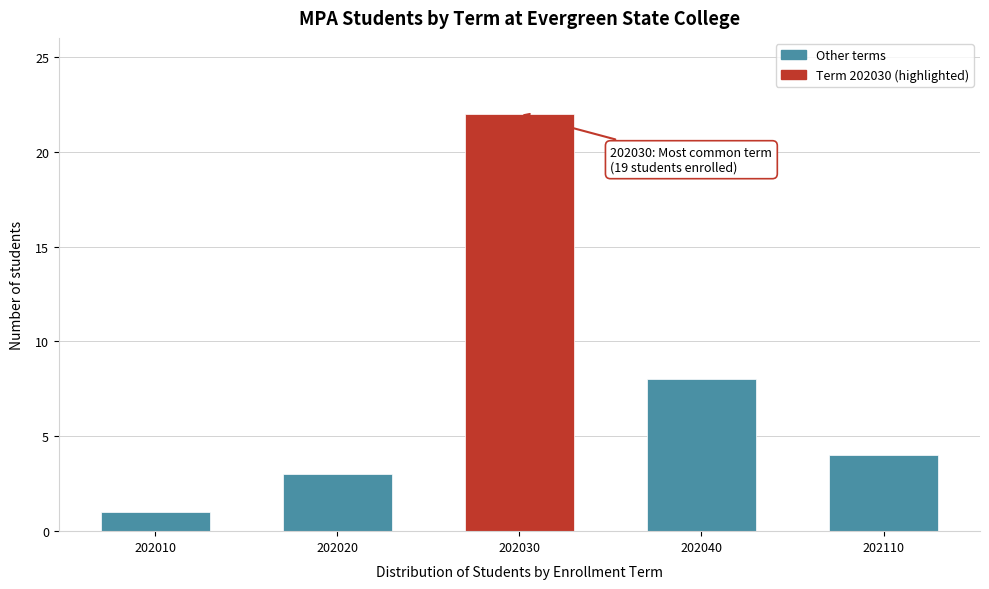

Reading left to right, what are all the values shown in this chart?

202010=1	202020=3	202030=22	202040=8	202110=4